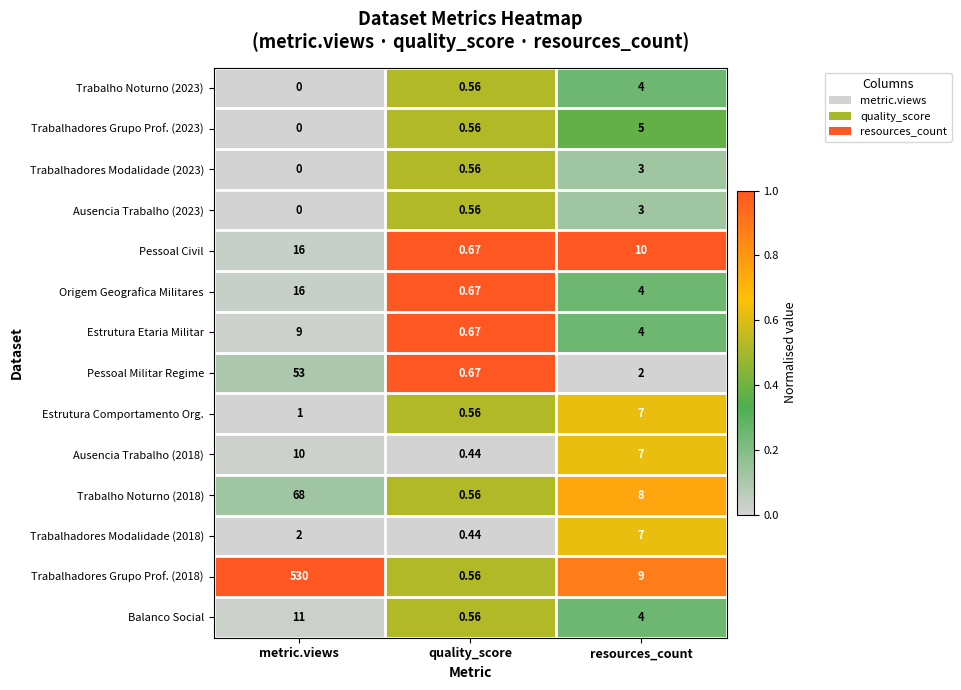

Where is Ausencia Trabalho (2018) nearest to the value 5?

resources_count